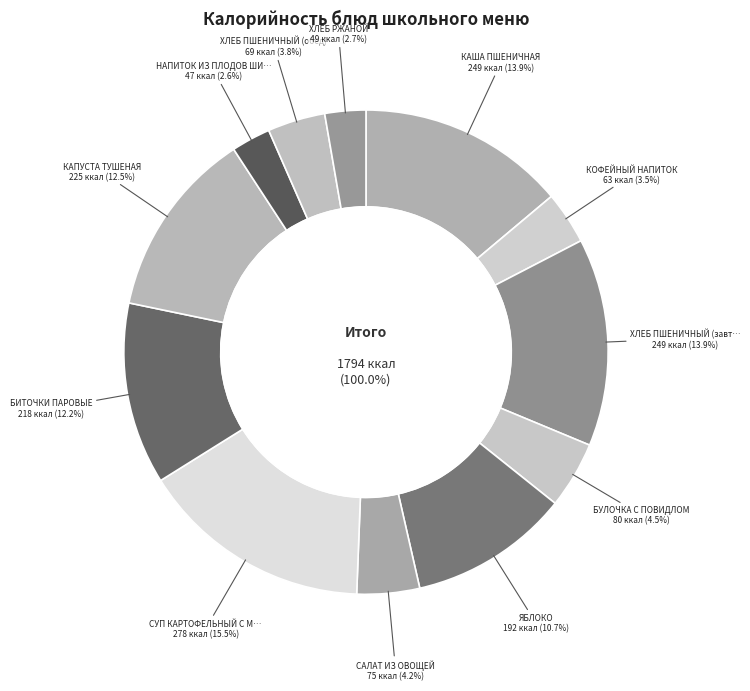

Which slice is the largest?

СУП КАРТОФЕЛЬНЫЙ С МАКАРОННЫМИ ИЗДЕЛИЯМИ